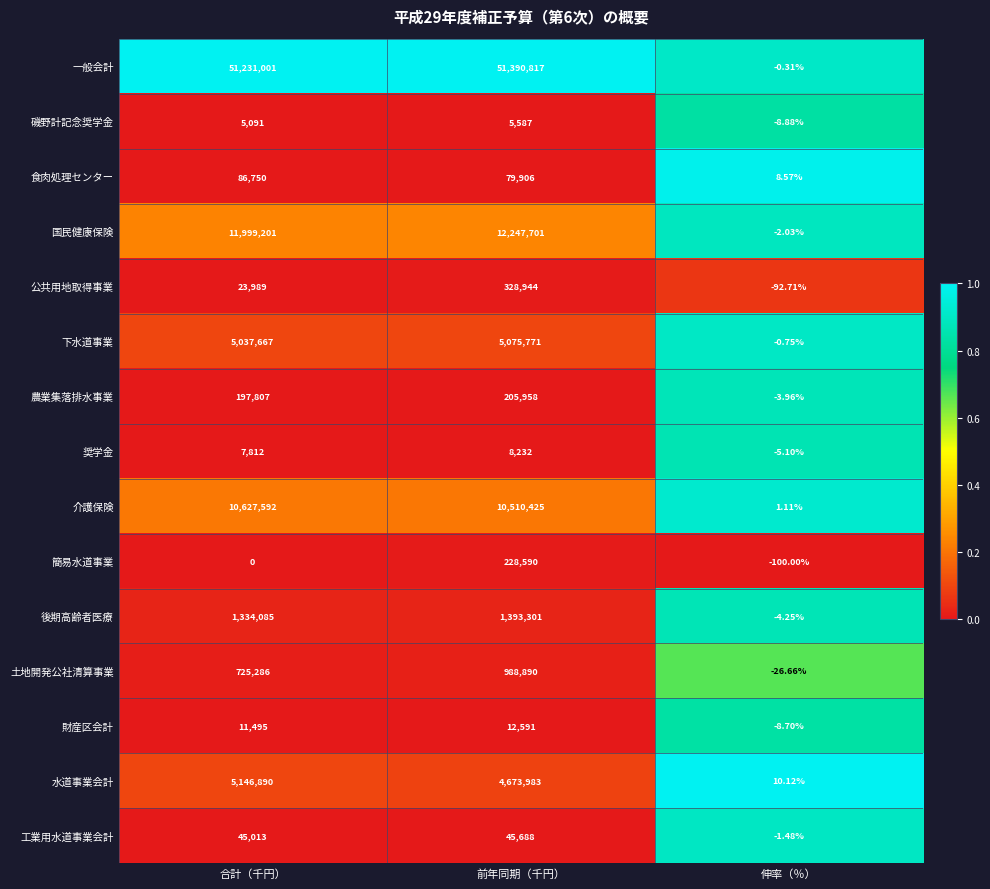

Where is 後期高齢者医療 nearest to the value 696648?

合計（千円）